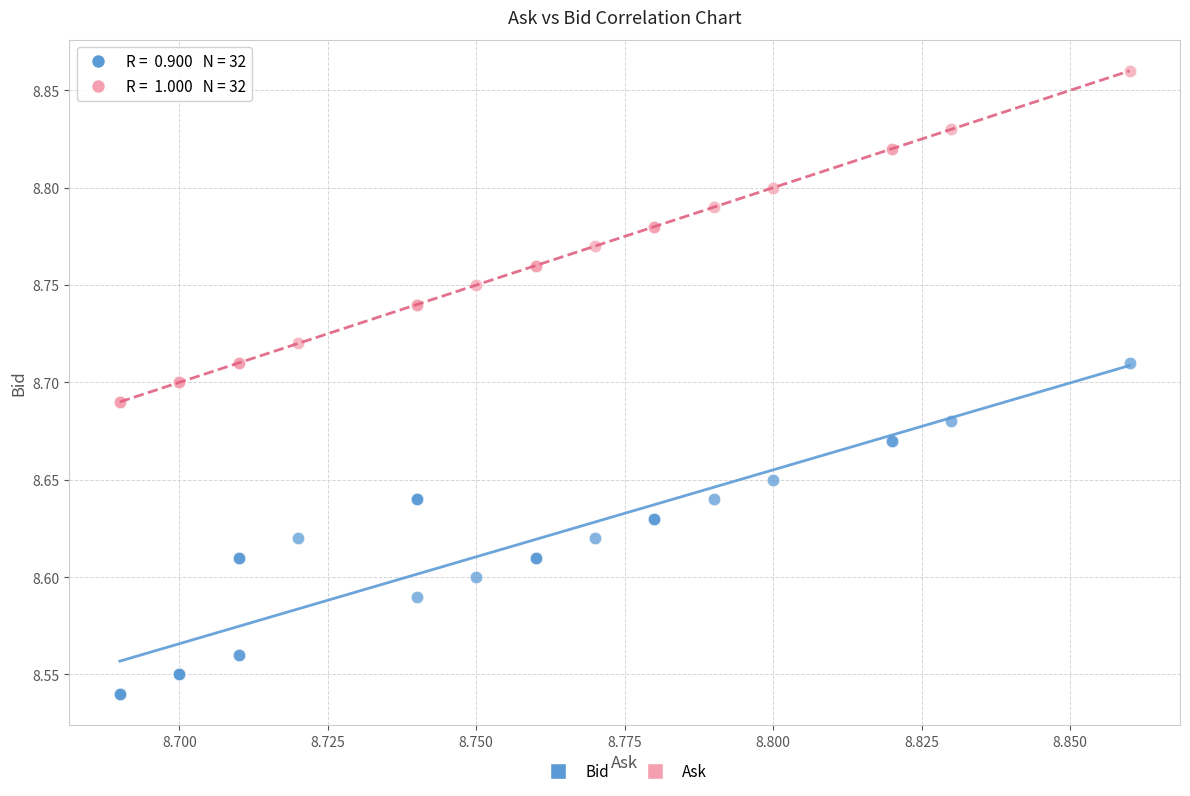

What are all the series names shown in the legend?

Bid, Ask